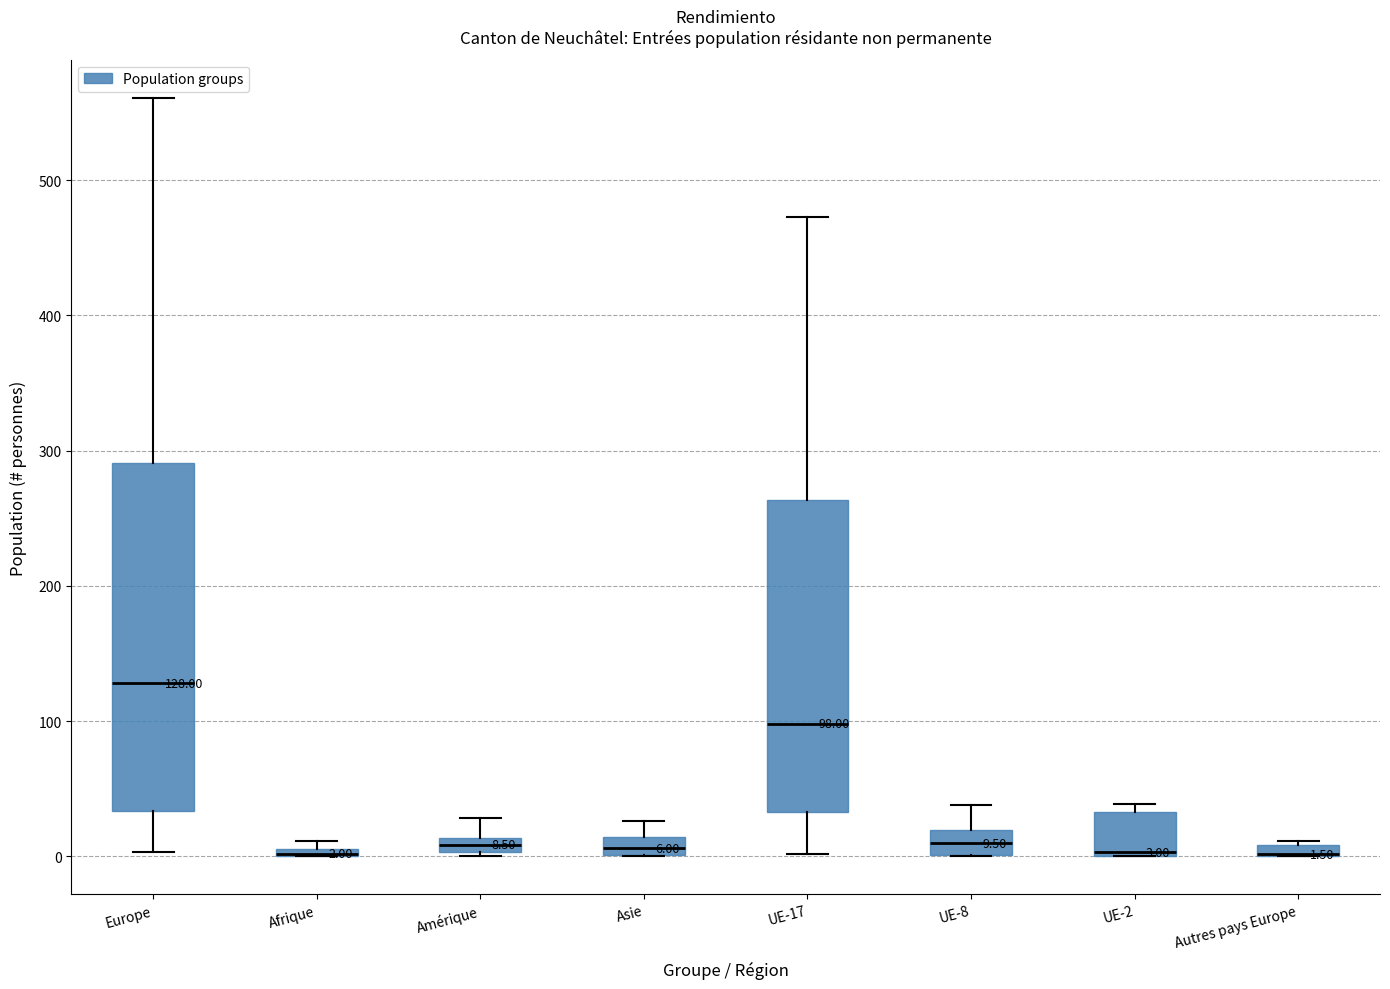

Comparing the boxes themselves (not the whiskers), which one is the tallest?

Europe